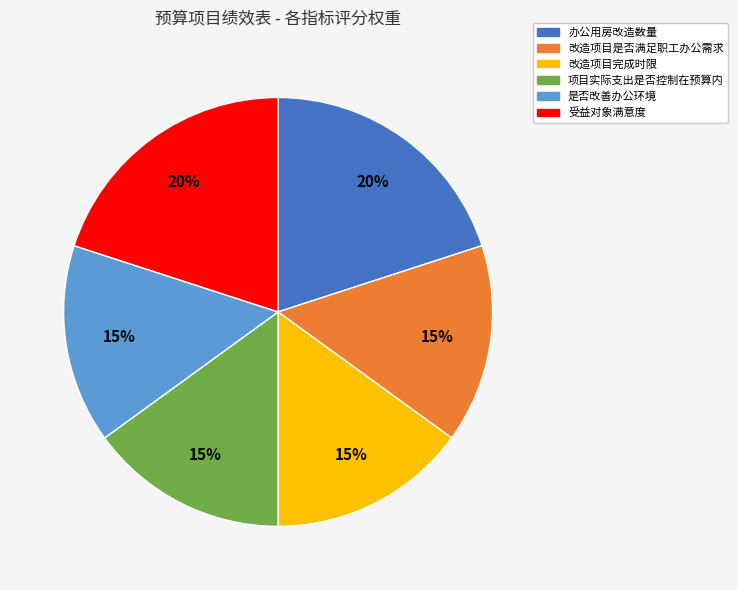

Does any single category account for the majority?

No